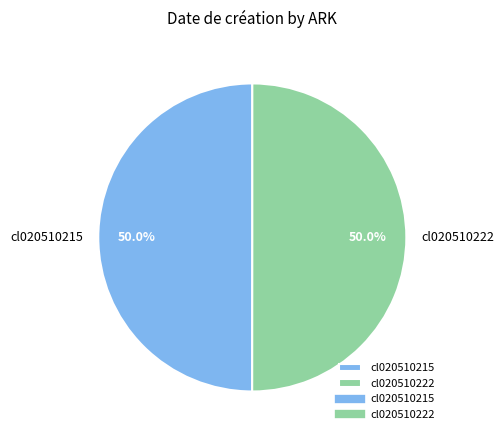

Approximately how many times larger is the value at cl020510215 compared to cl020510222?

1.0